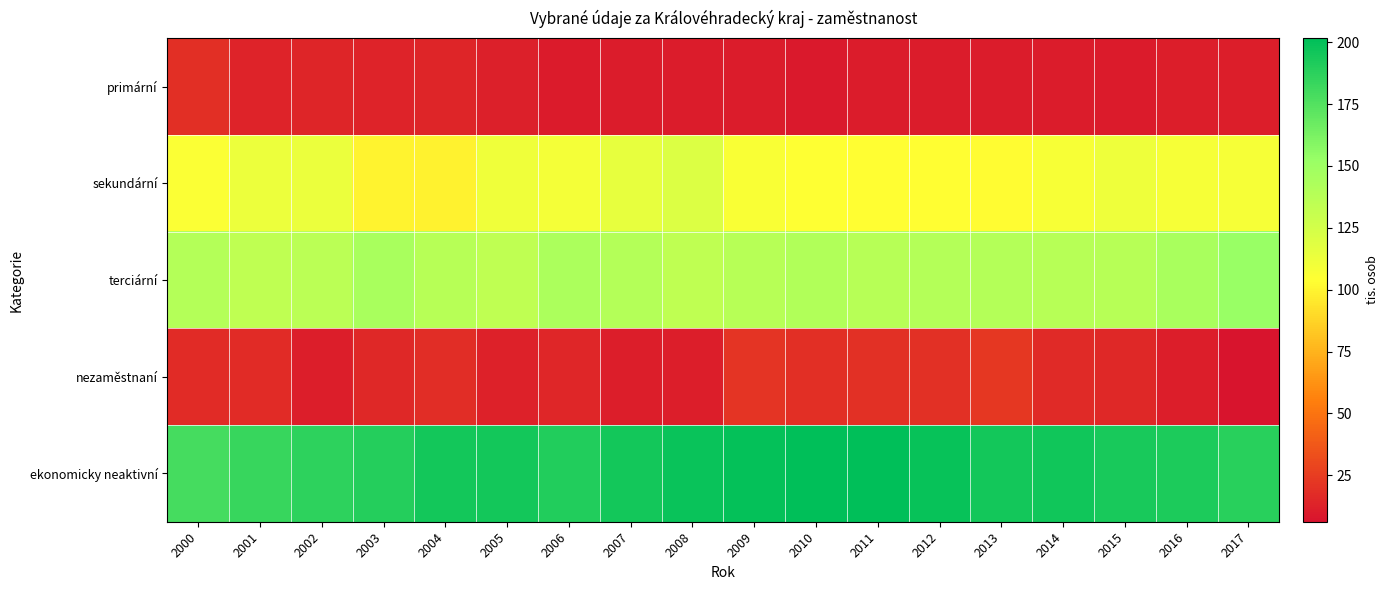

What is the difference between the highest and lowest values at 2008?

188.5